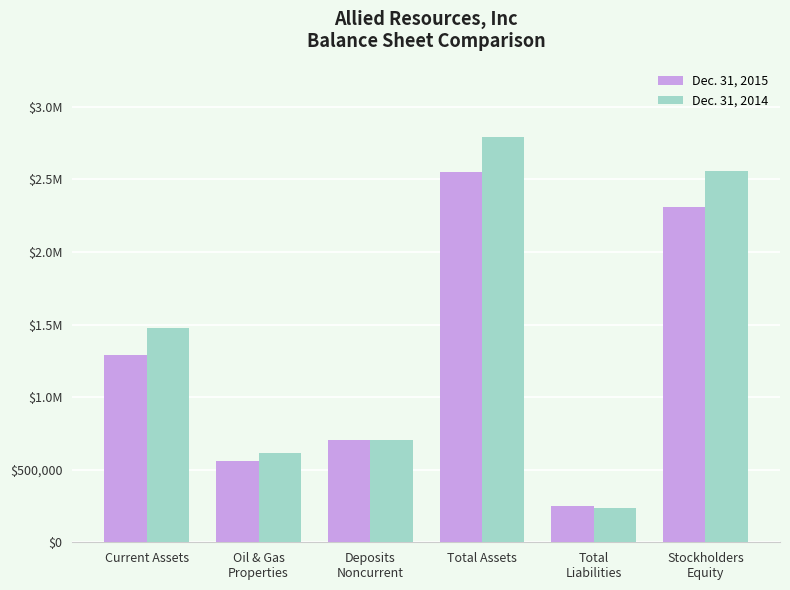

Are the bars grouped side by side (vs. stacked)?

Yes